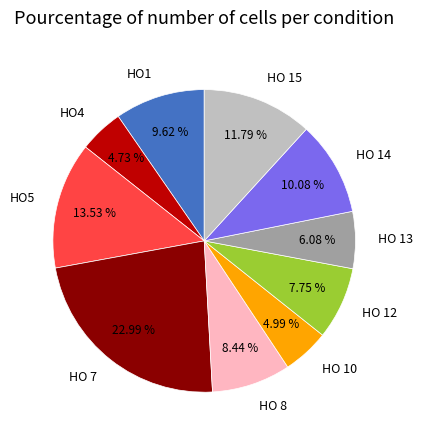

Which category has the biggest portion of the pie?

HO 7